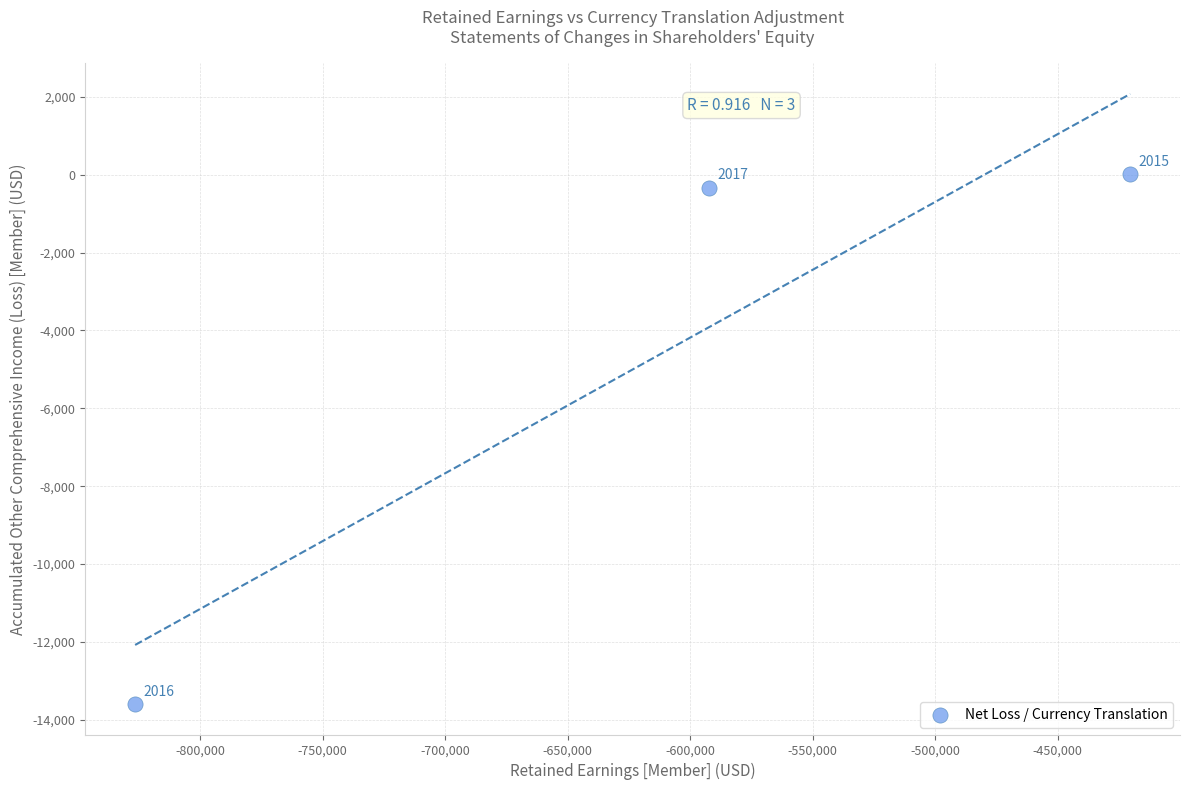

What is the average X value?

-613010